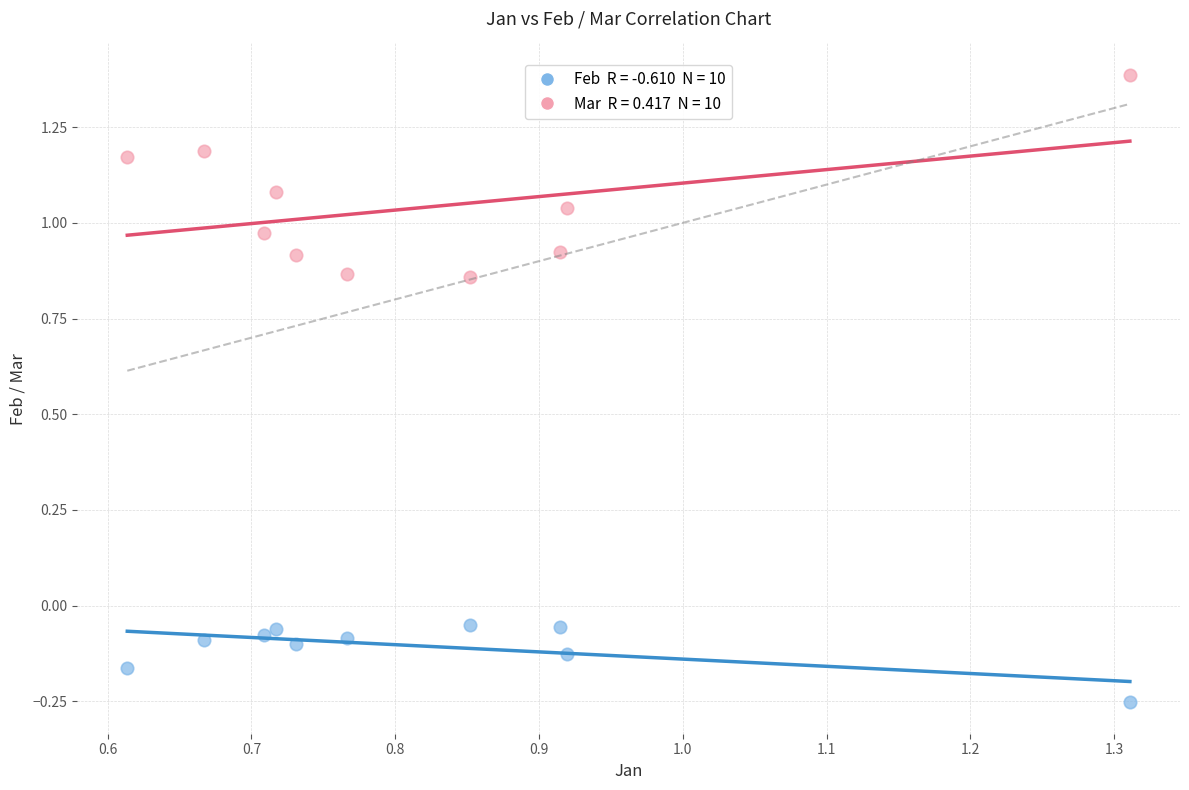

Across all data points, what is the range of X values (max minus min)?

0.7